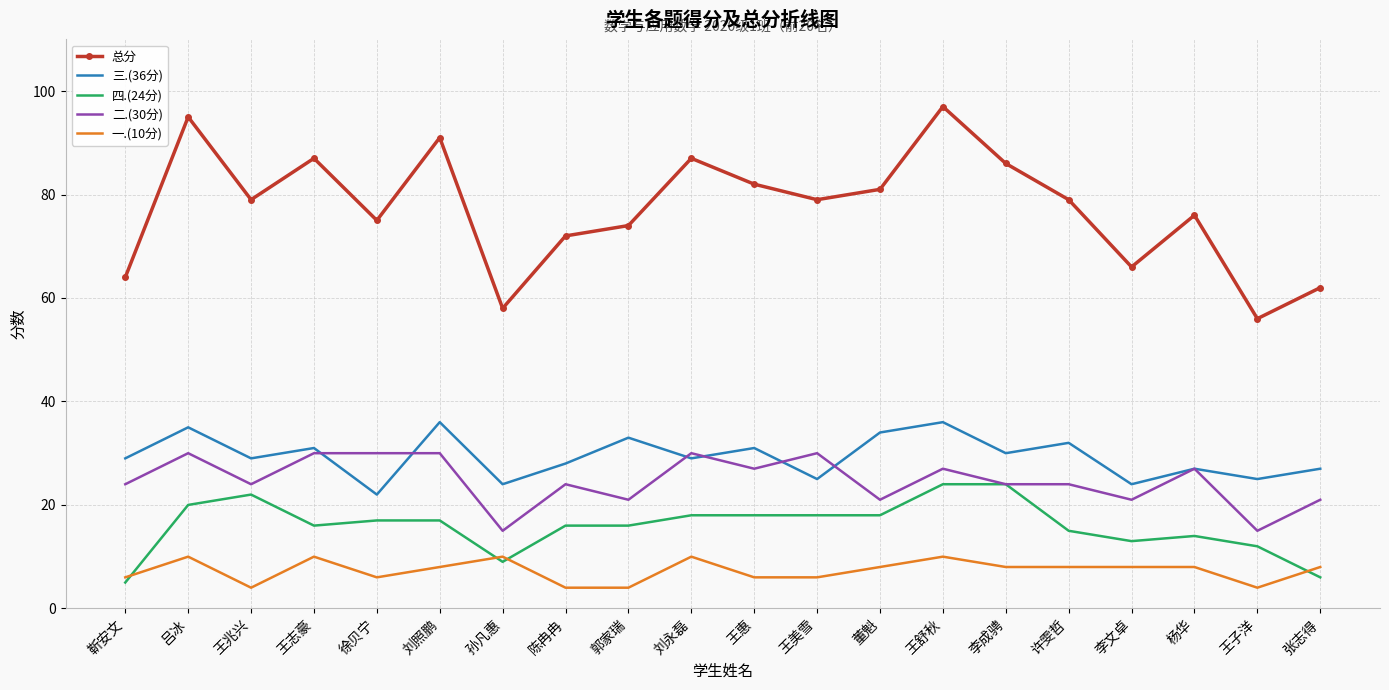

True or false: 四.(24分) and 三.(36分) cross at least once.

False